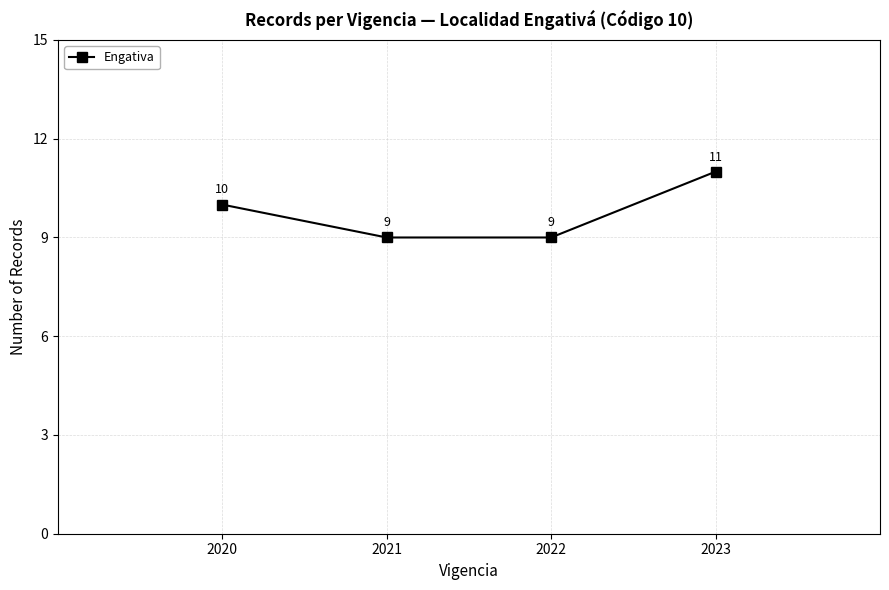

How many lines are shown in the chart?

1